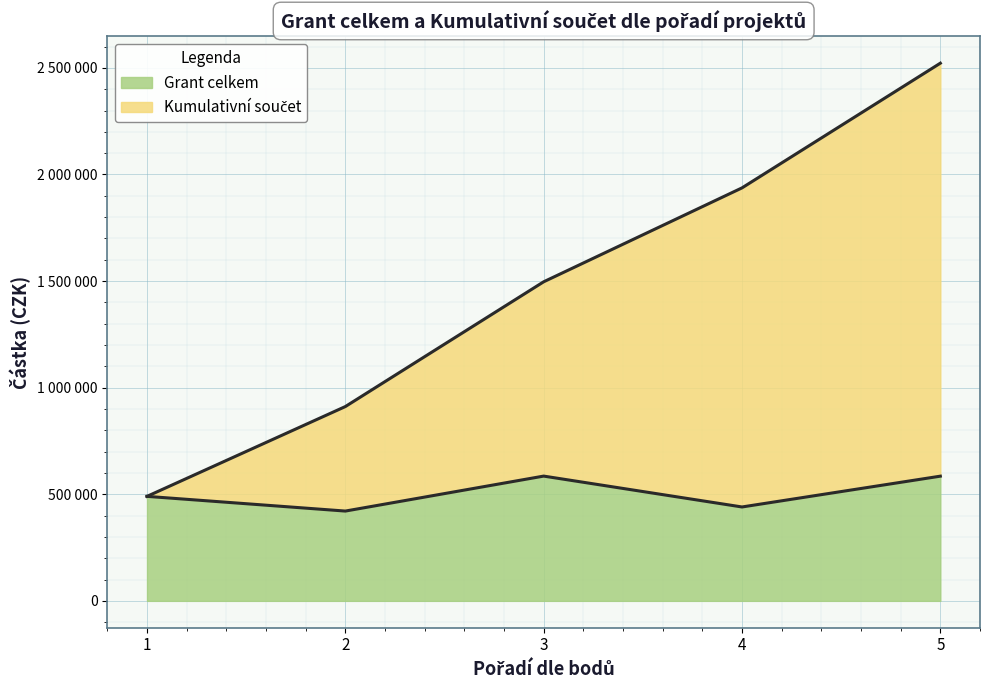

What is the highest value of the Grant celkem series?

585270.0